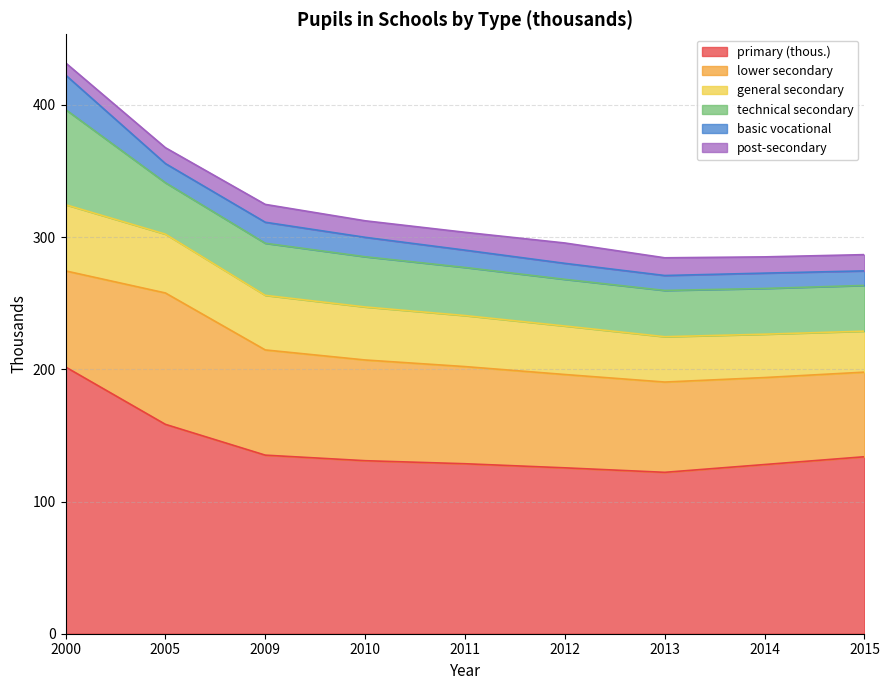

Which series has the largest total across all categories?

primary (thous.)